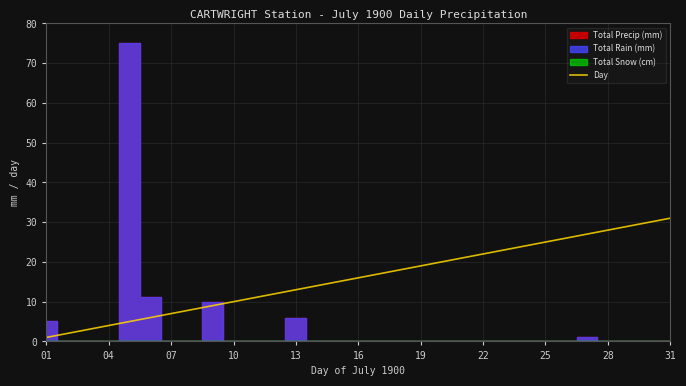

True or false: Day has a value of 13 at 13.

True